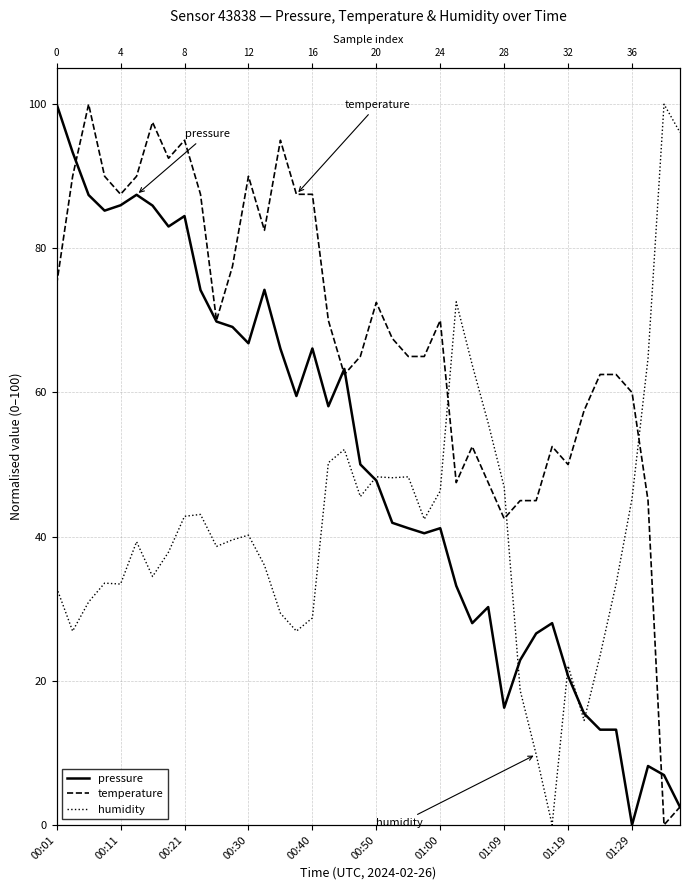

What is the greatest value displayed?

100.0